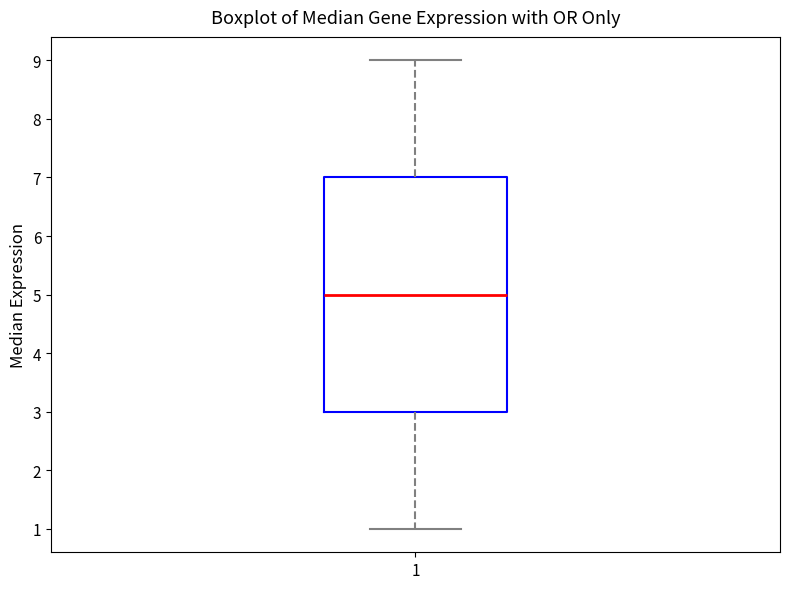

Transcribe this box plot: give where the median line is, the range the box spans, and where the two whiskers end, as read against the y-axis. The values are not printed on the chart, so give them approximately, as read against the axis.

median 5, box 3 to 7, whiskers 1 to 9